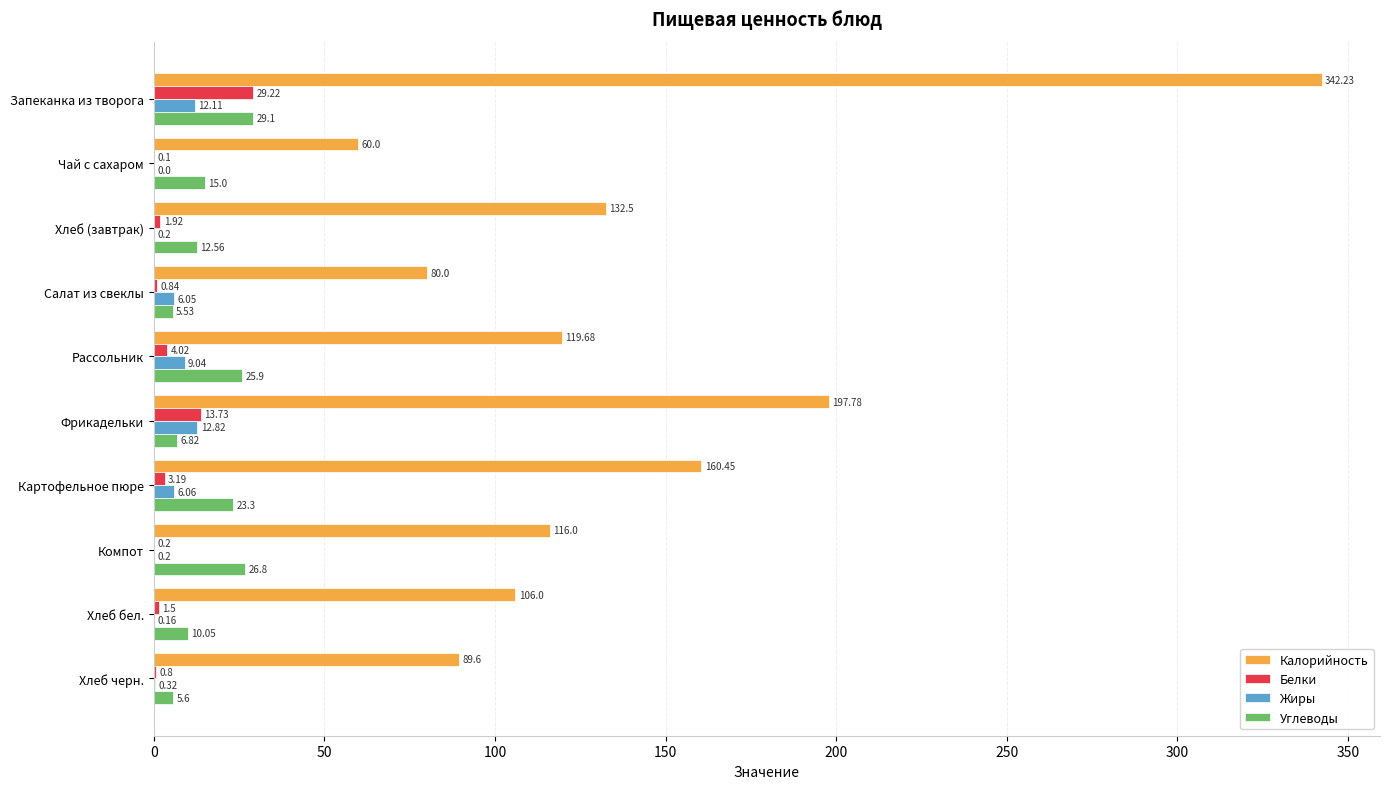

How many values in the Калорийность series exceed 119?

5